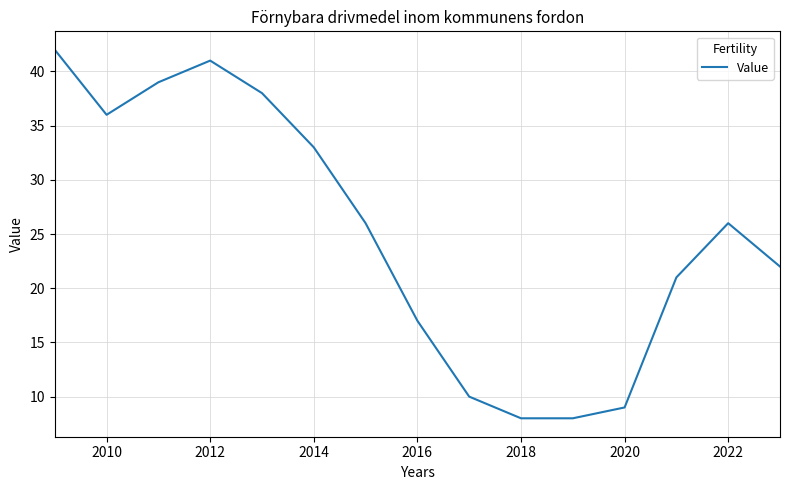

What is the greatest value displayed?

42